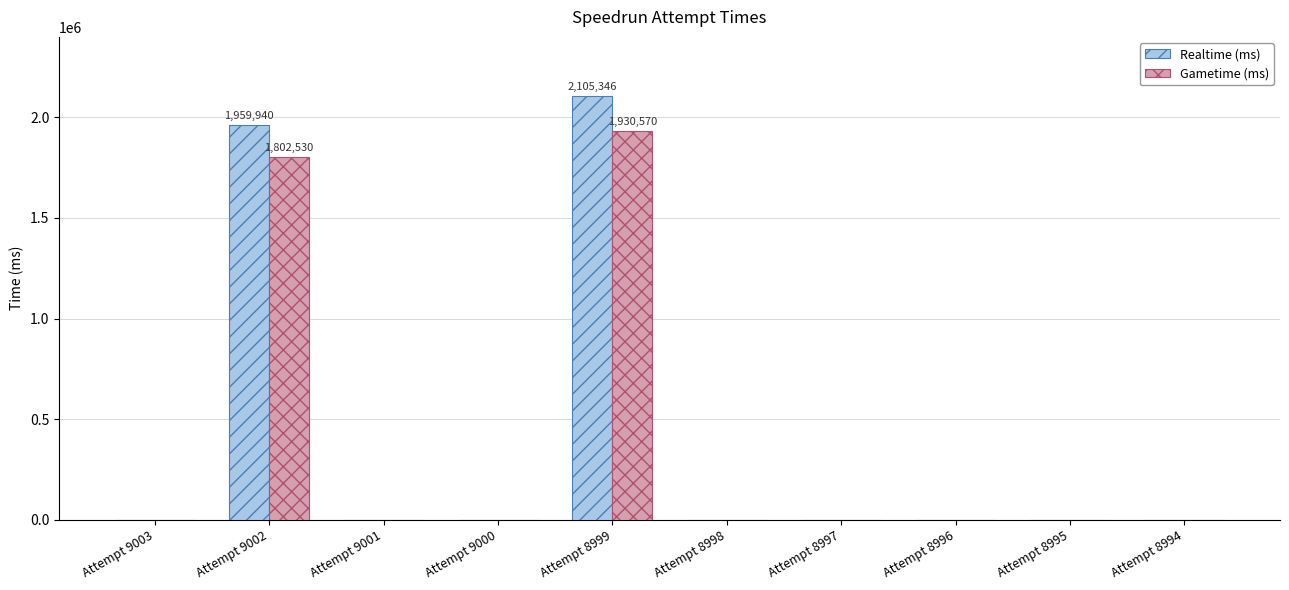

At which category is the sum across all series the highest?

Attempt 8999